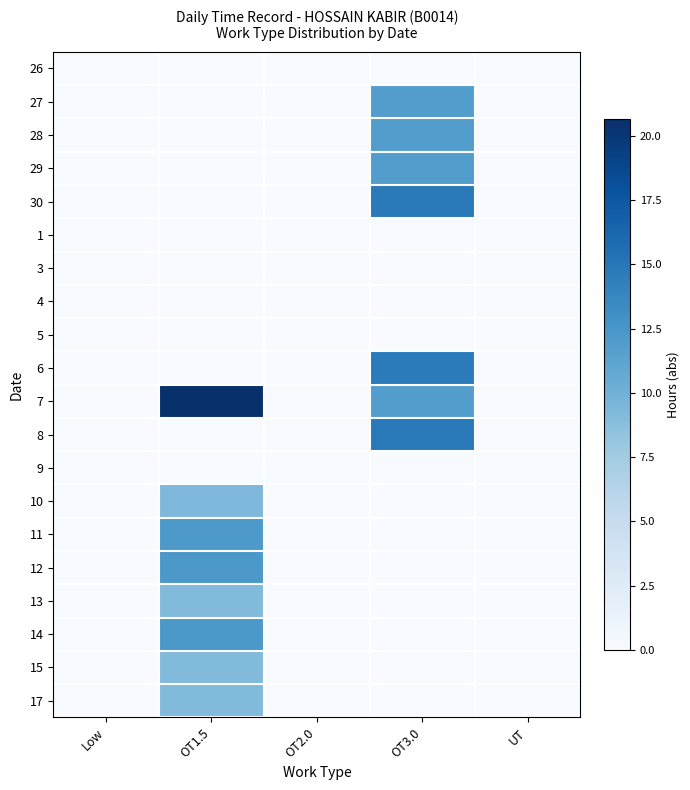

At which category is the sum across all series the highest?

OT1.5